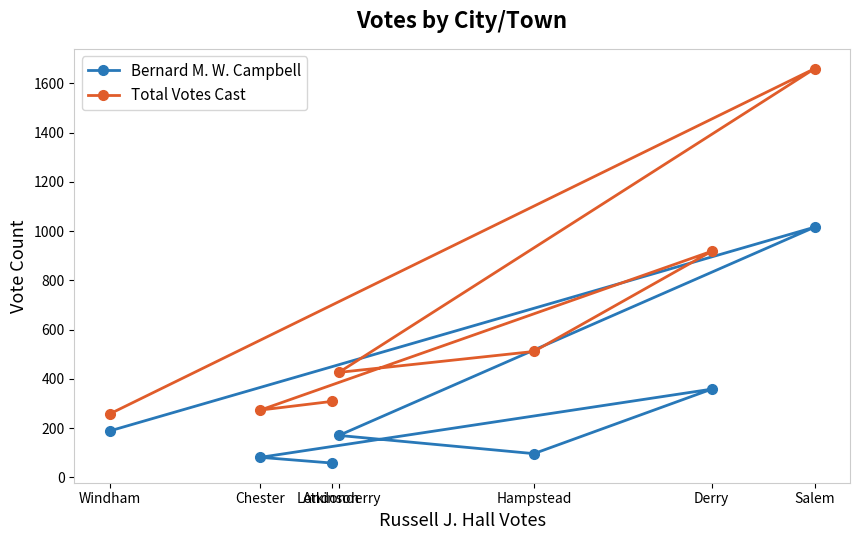

Which has a higher value, Hampstead or Londonderry?

Londonderry